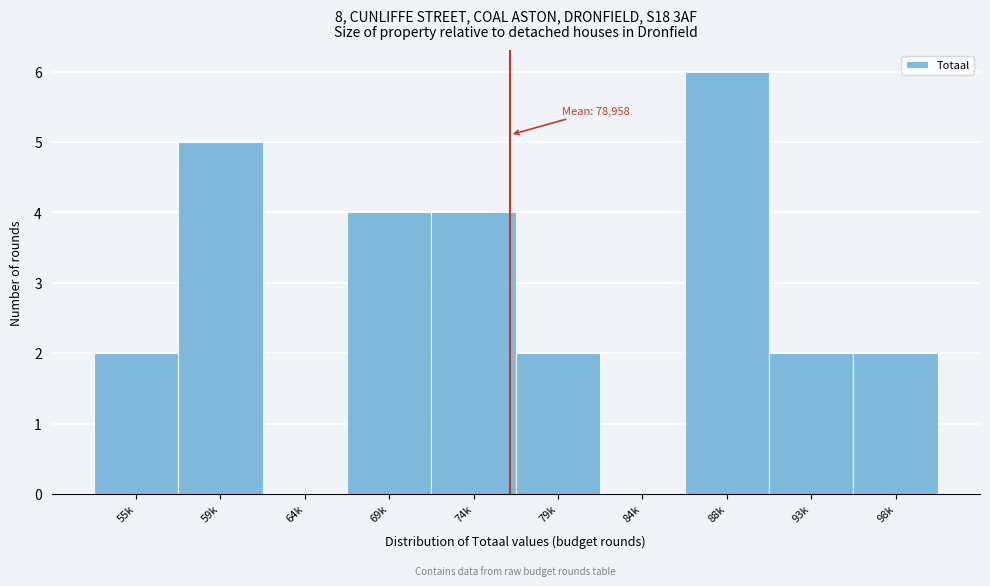

Reading left to right, transcribe all the data shown in this chart.

55k=2	59k=5	64k=0	69k=4	74k=4	79k=2	84k=0	88k=6	93k=2	98k=2